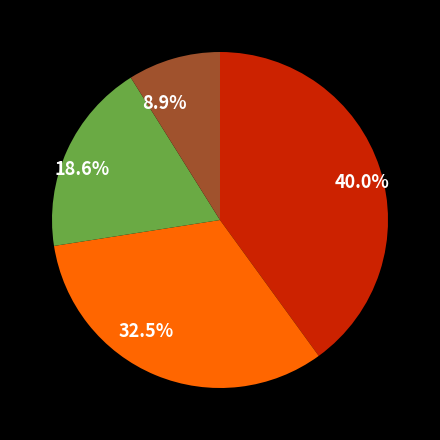

Is there any slice that represents more than half of the pie?

No